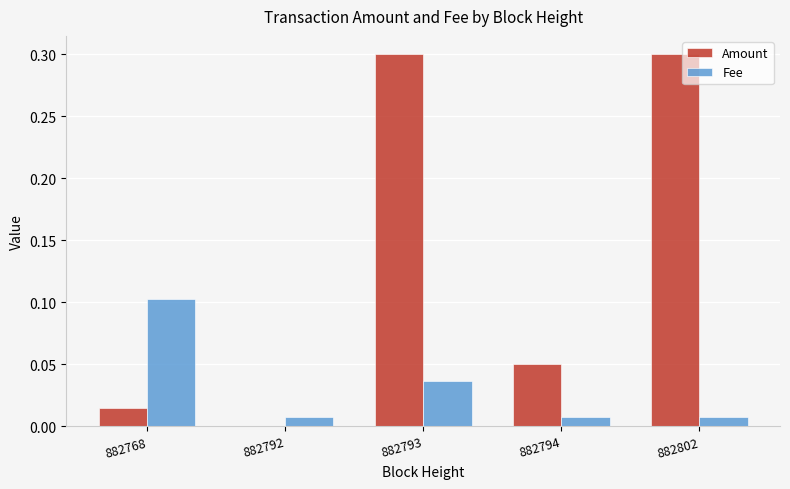

At which category is the sum across all series the highest?

882793